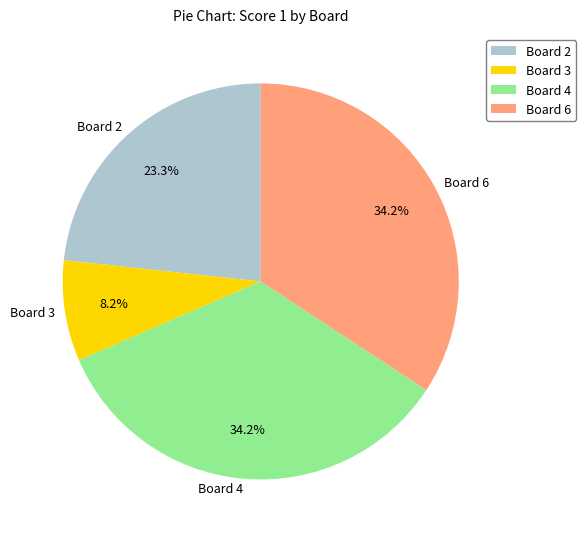

What percentage do Board 4 and Board 6 together represent?

68.5%